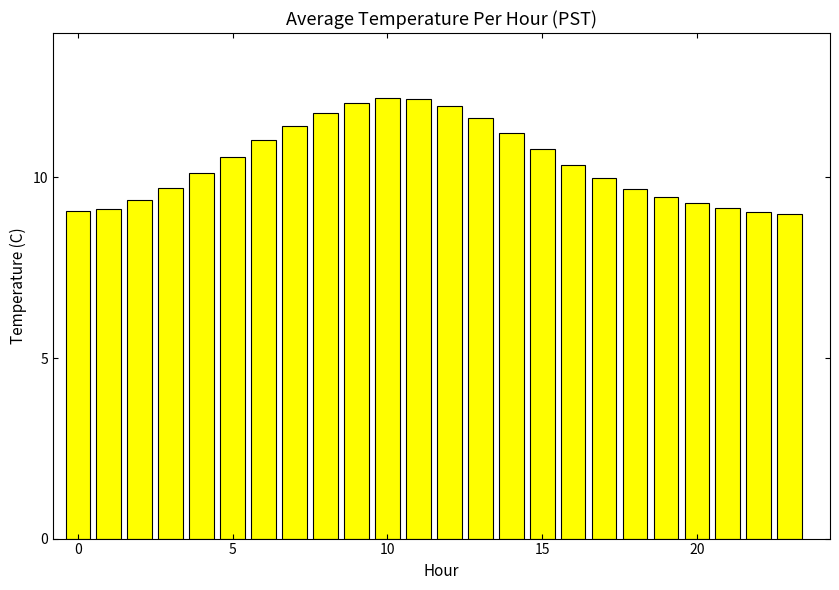

What is the maximum value shown in the chart?

12.2